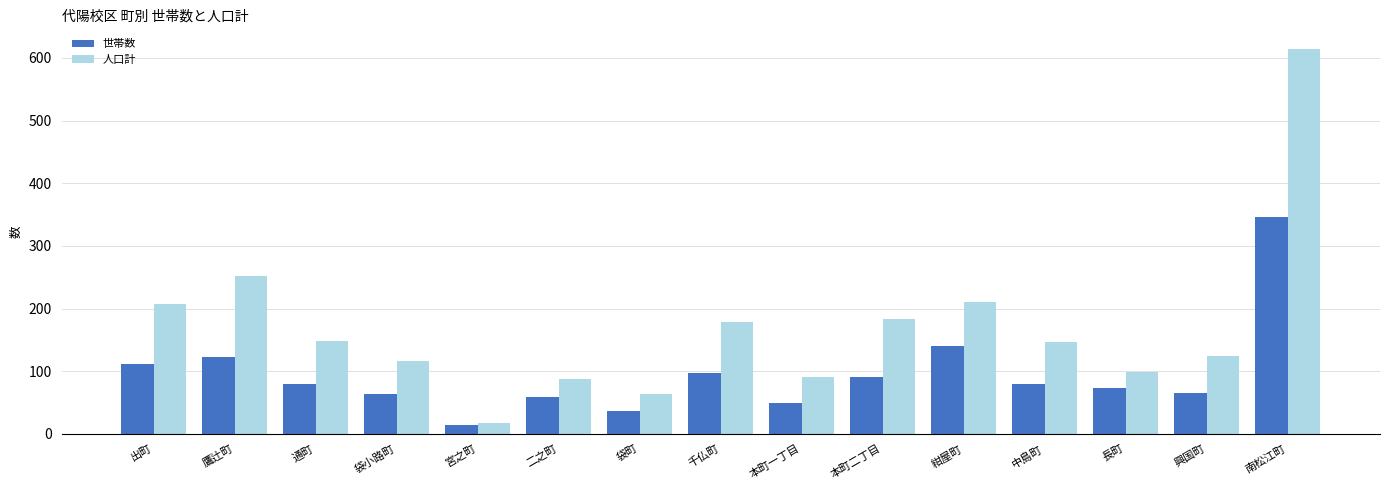

Which series has the largest range (max minus min)?

人口計